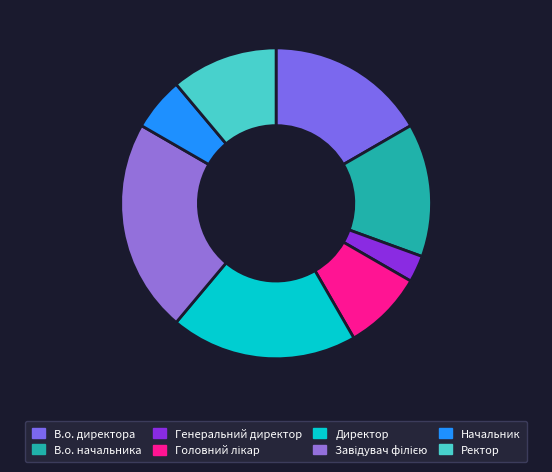

To the nearest percent, what is the average slice percentage?

12%